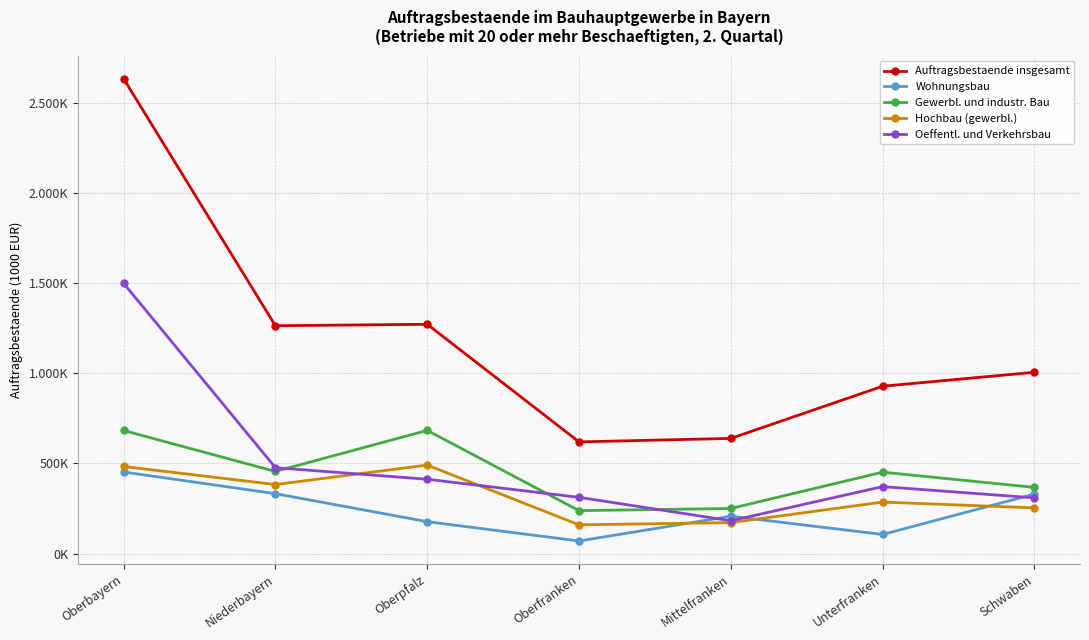

True or false: Oeffentl. und Verkehrsbau and Hochbau (gewerbl.) cross at least once.

True